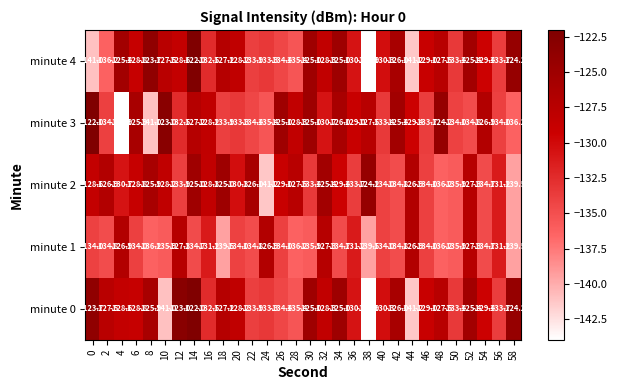

What is the approximate value of minute 0 at 50?

-133.4